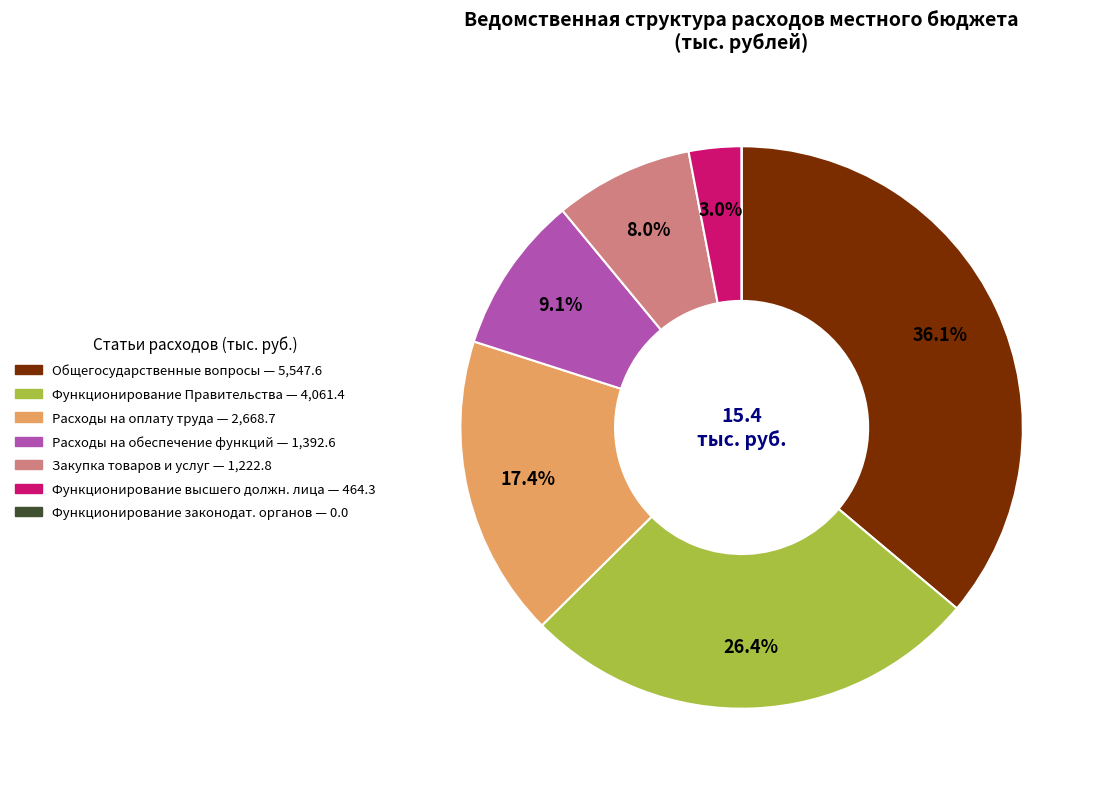

Is there a majority slice in this chart?

No